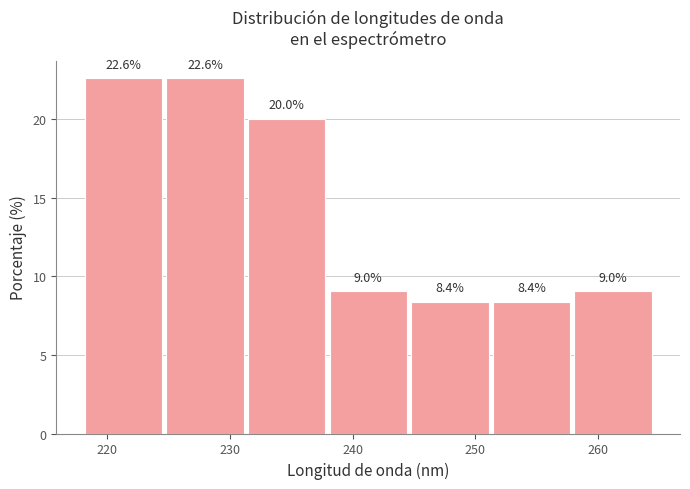

What is the height of the bar covering 245 to 251 on the x-axis? The bar edges are not printed on the chart, so give them approximately, as read against the axis.

8.4